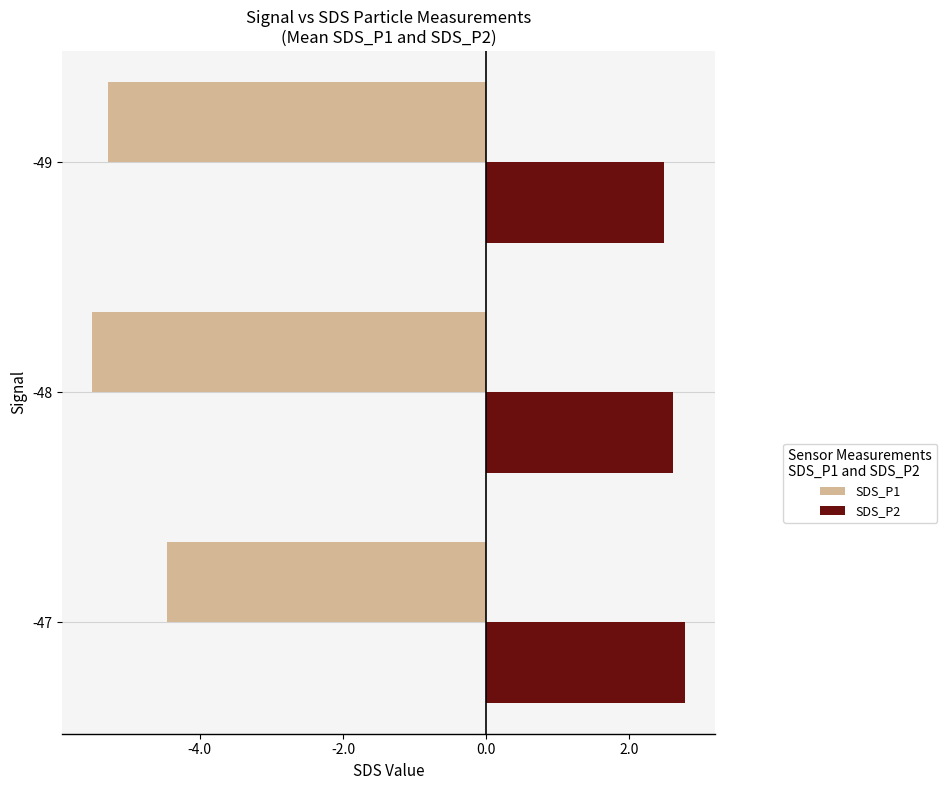

What is the average value of the SDS_P2 series?

2.6